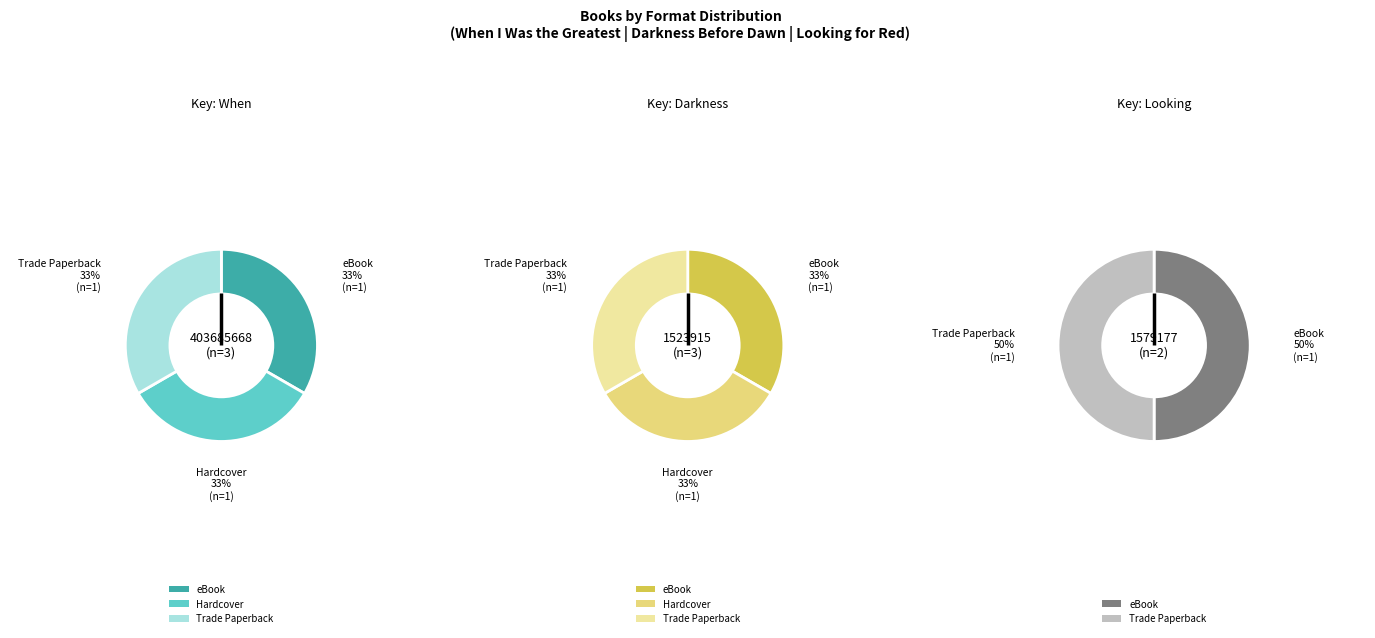

Count the number of slices in the pie.

3